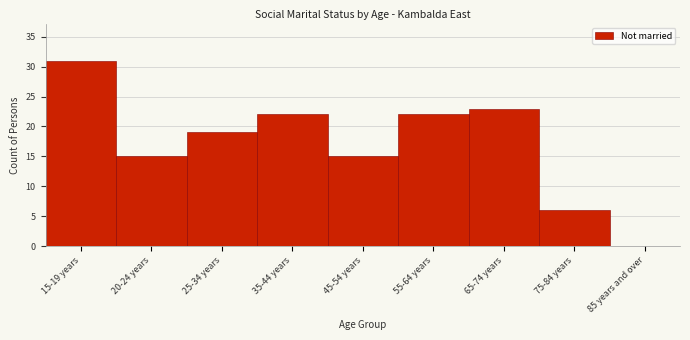

Reading left to right, list all the values displayed in this chart.

15-19 years=31	20-24 years=15	25-34 years=19	35-44 years=22	45-54 years=15	55-64 years=22	65-74 years=23	75-84 years=6	85 years and over=0